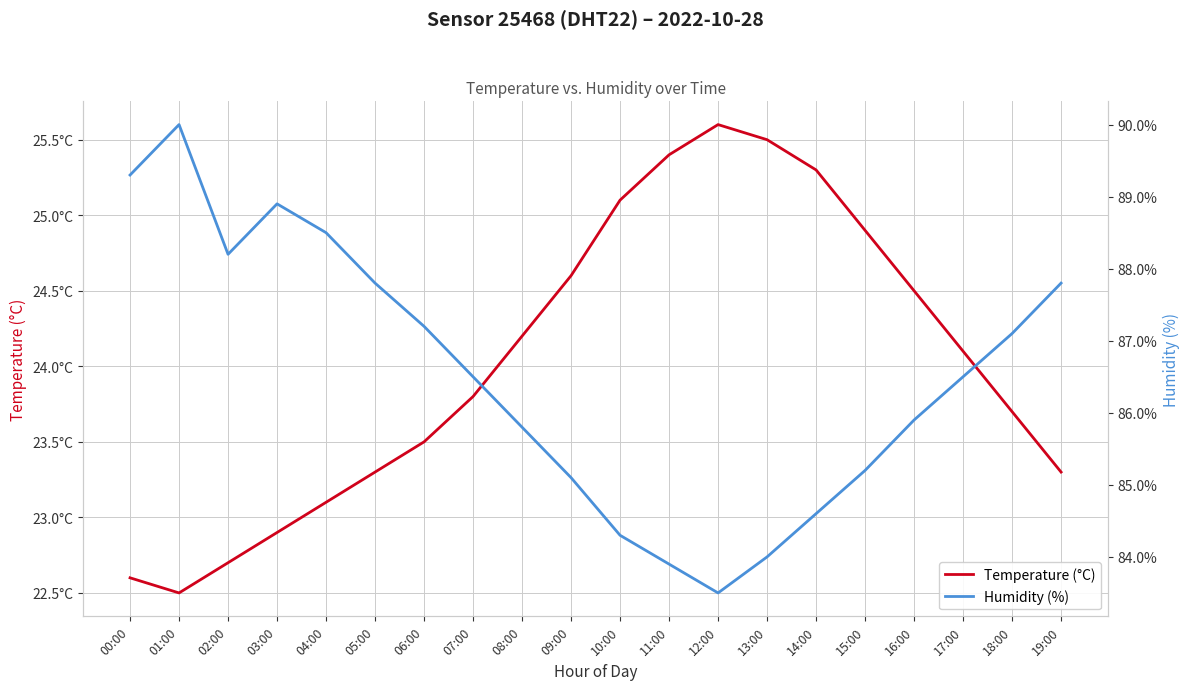

How many values in the Humidity (%) series exceed 86?

11